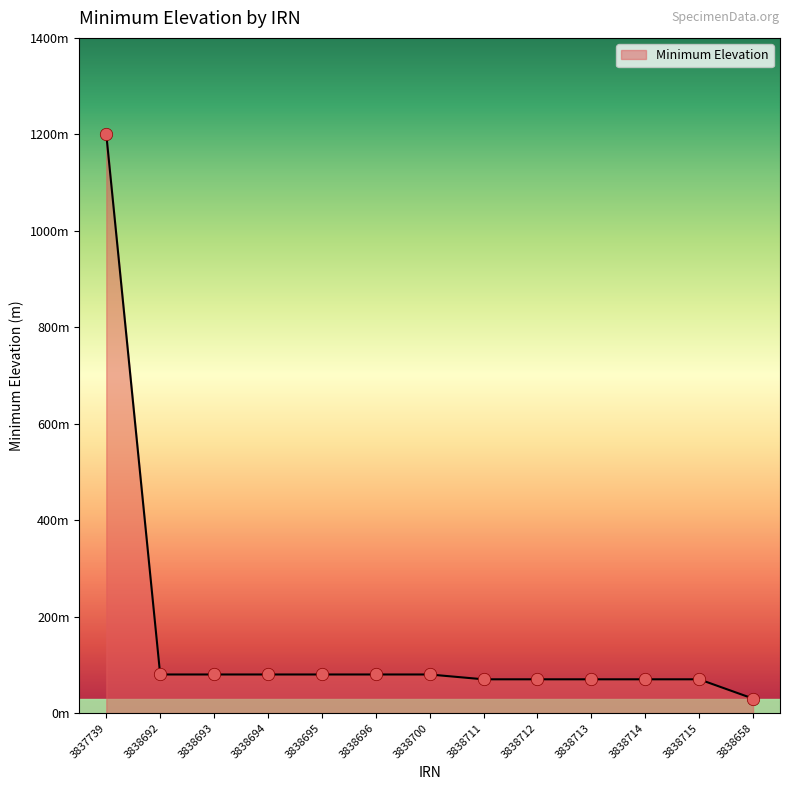

Is this an area chart (filled region under the line)?

Yes